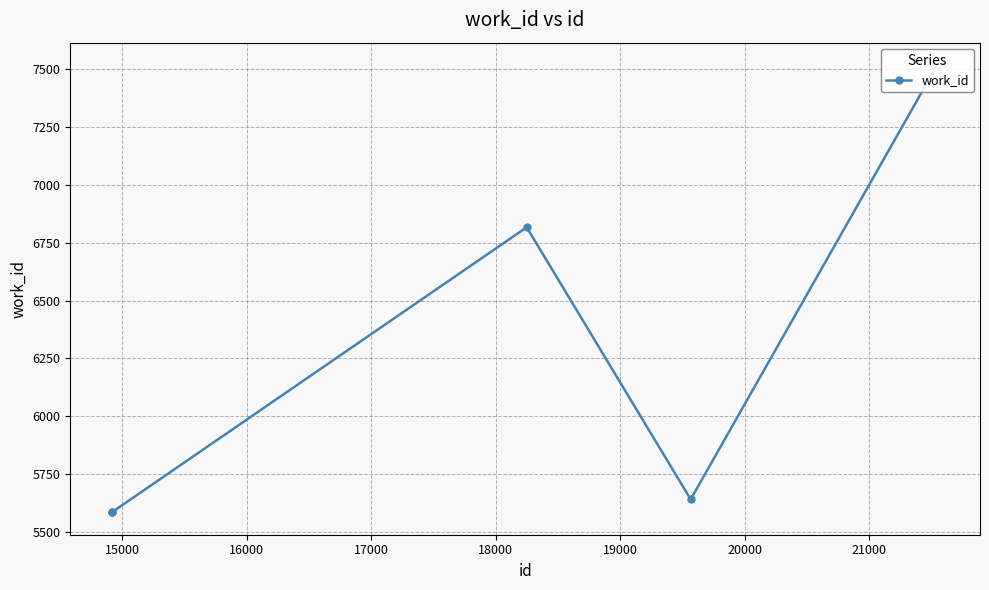

What is the minimum value shown in the chart?

5586